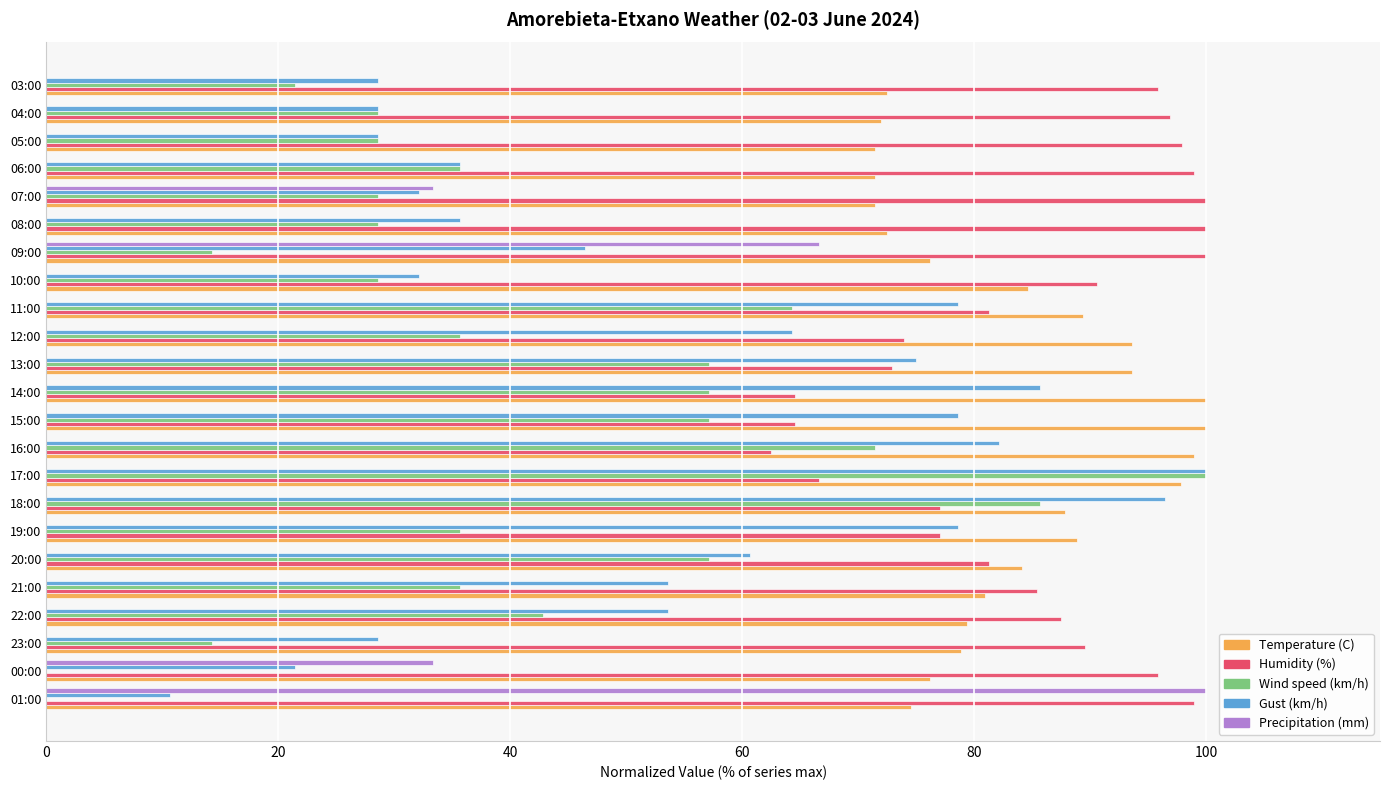

Between 09:00 and 03:00, which series saw the biggest shift?

Precipitation (mm)